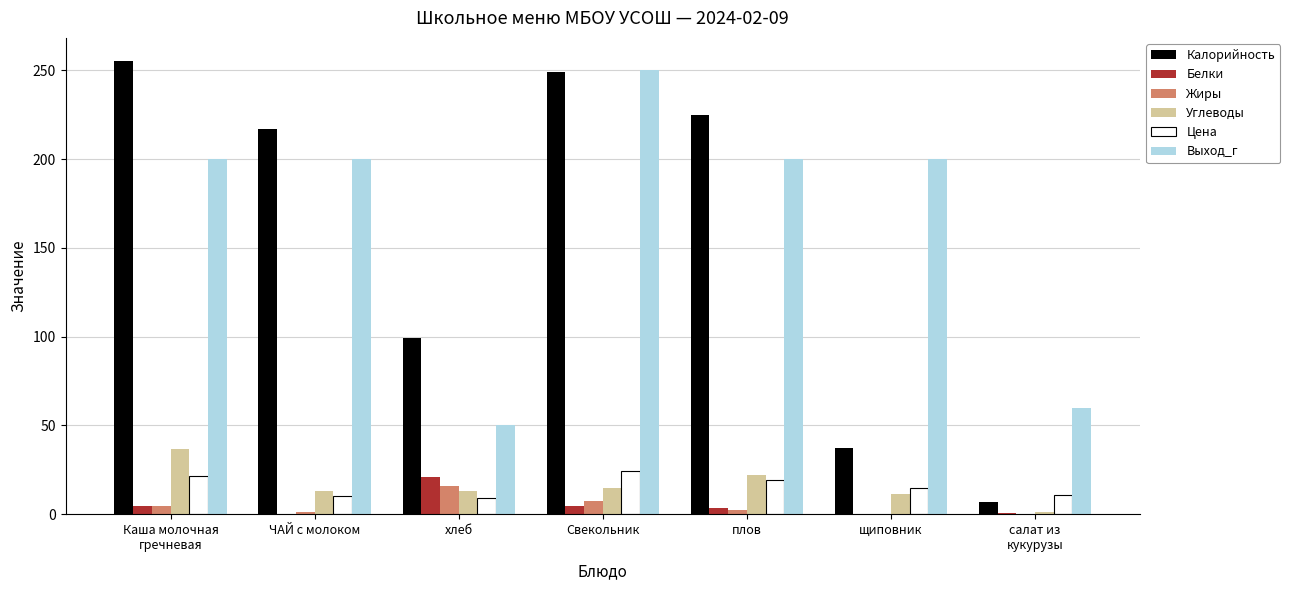

The Жиры series shows 0.0 at щиповник. True or false?

True